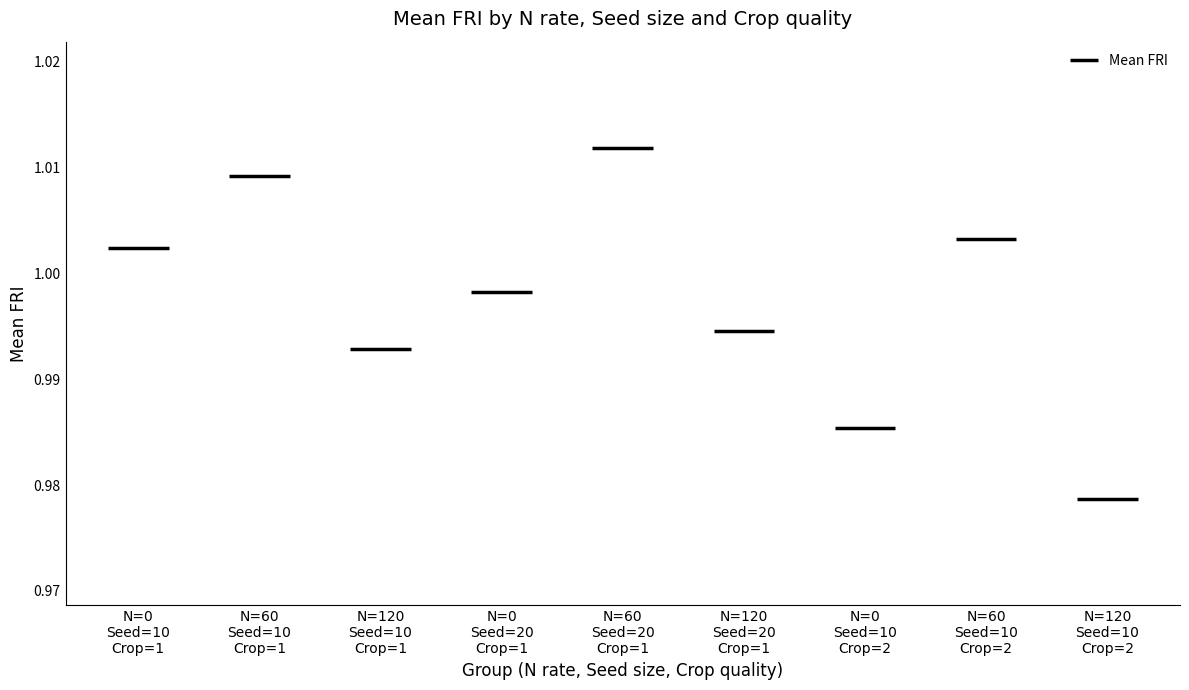

Does the chart contain stacked bars?

No